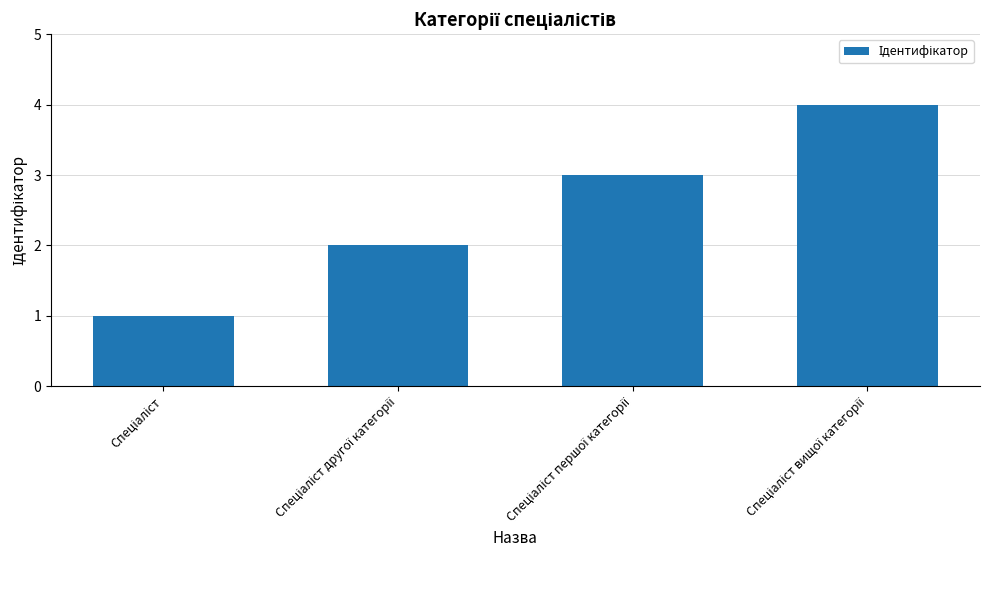

What is the value of the 1st bar from the left?

1